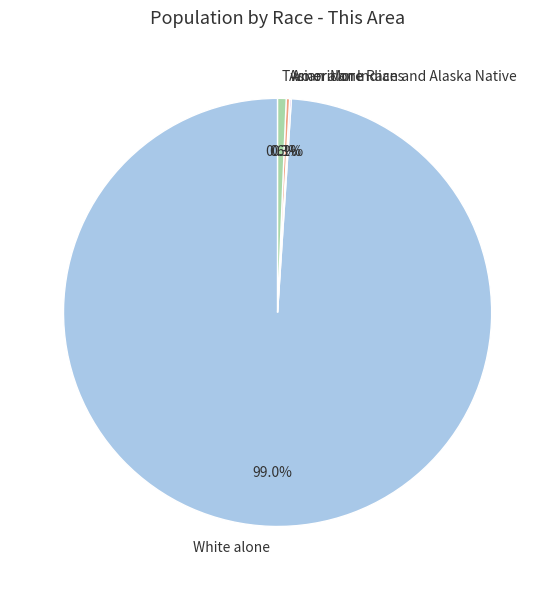

Which slice represents more than half of the pie?

White alone